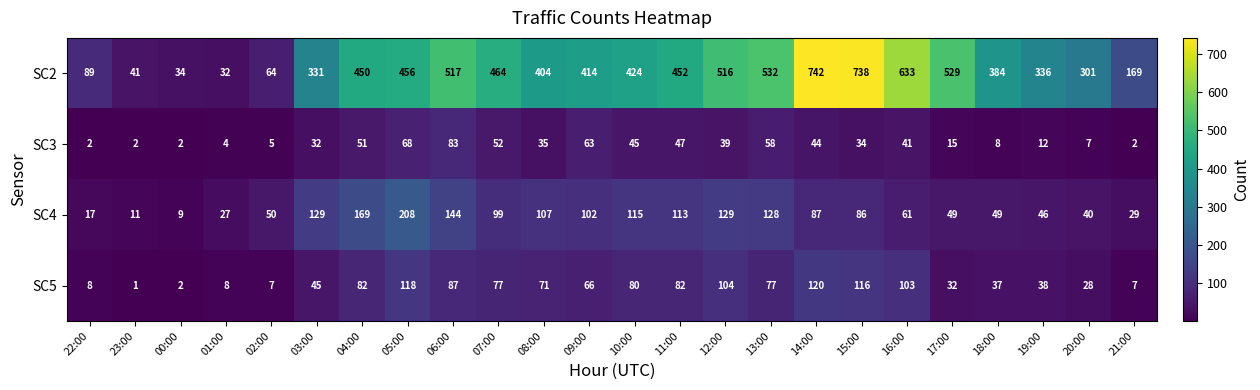

Rank the series by their maximum value, from highest to lowest.

SC2, SC4, SC5, SC3